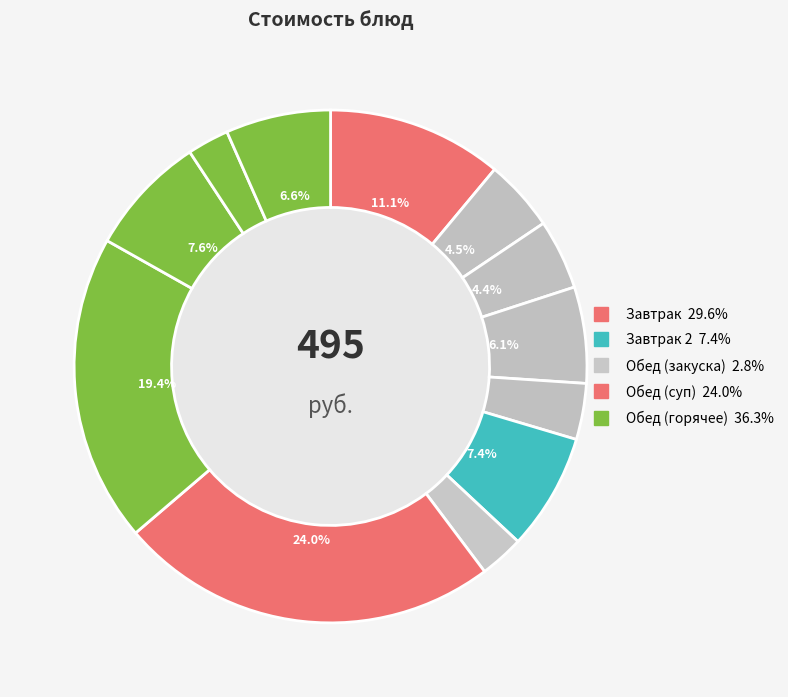

How many segments does this pie chart have?

12